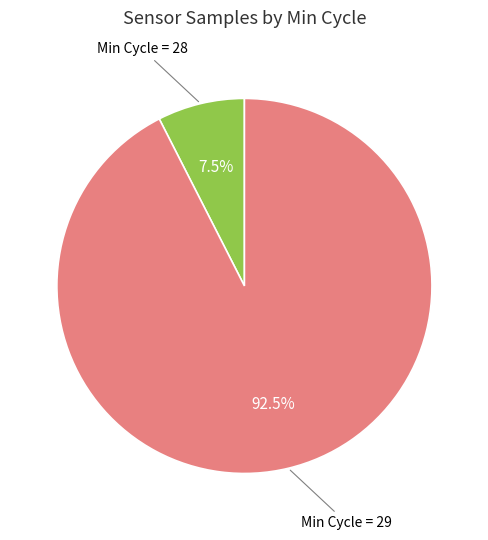

Count the number of slices in the pie.

2